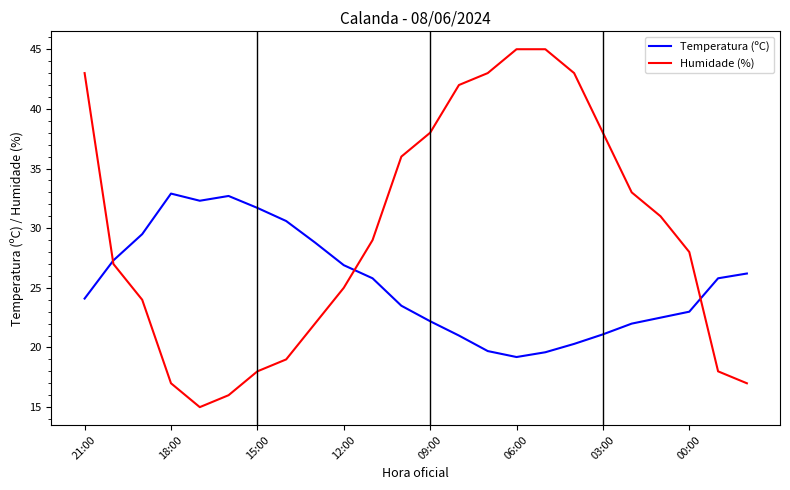

How many distinct data groups are displayed?

2